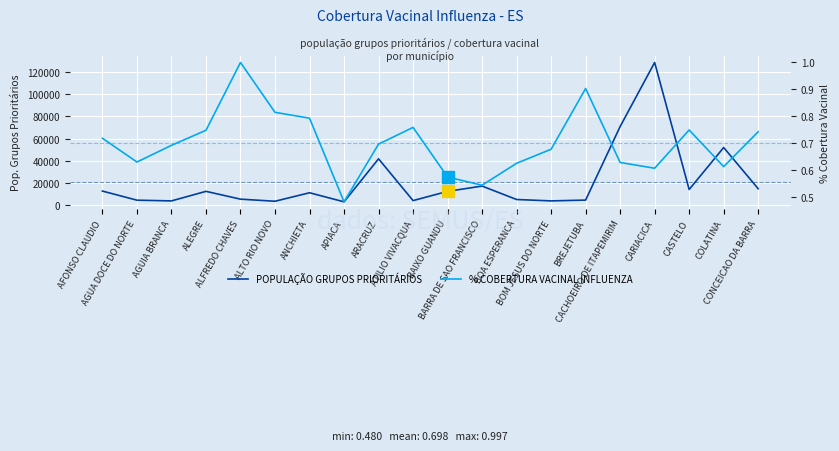

Between BARRA DE SAO FRANCISCO and CONCEICAO DA BARRA, which series saw the biggest shift?

POPULAÇÃO GRUPOS PRIORITÁRIOS